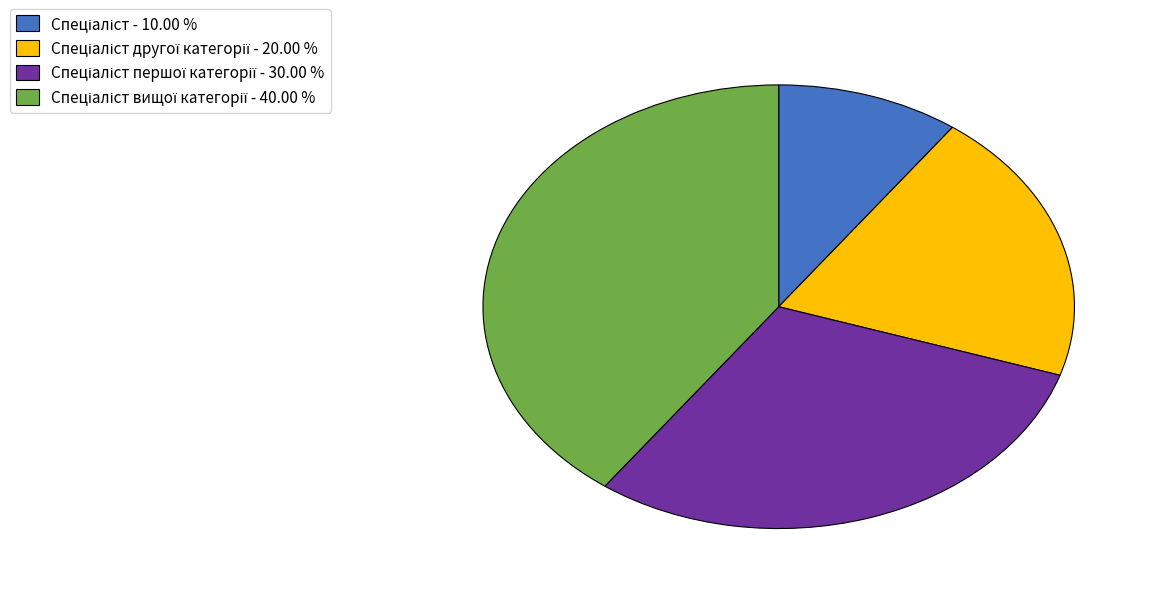

Is there a majority slice in this chart?

No